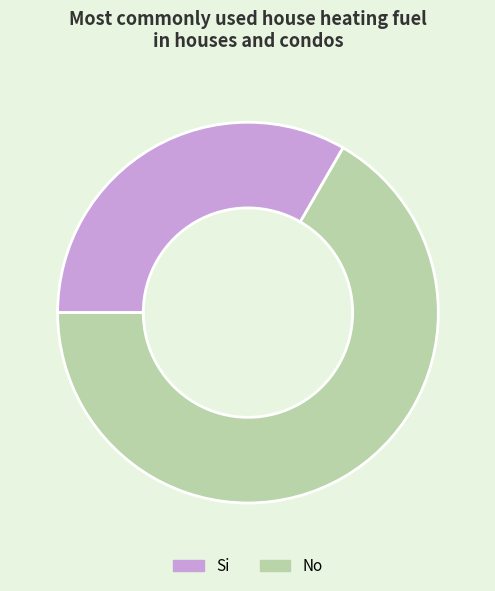

Combined, do Si and No account for over 50%?

Yes